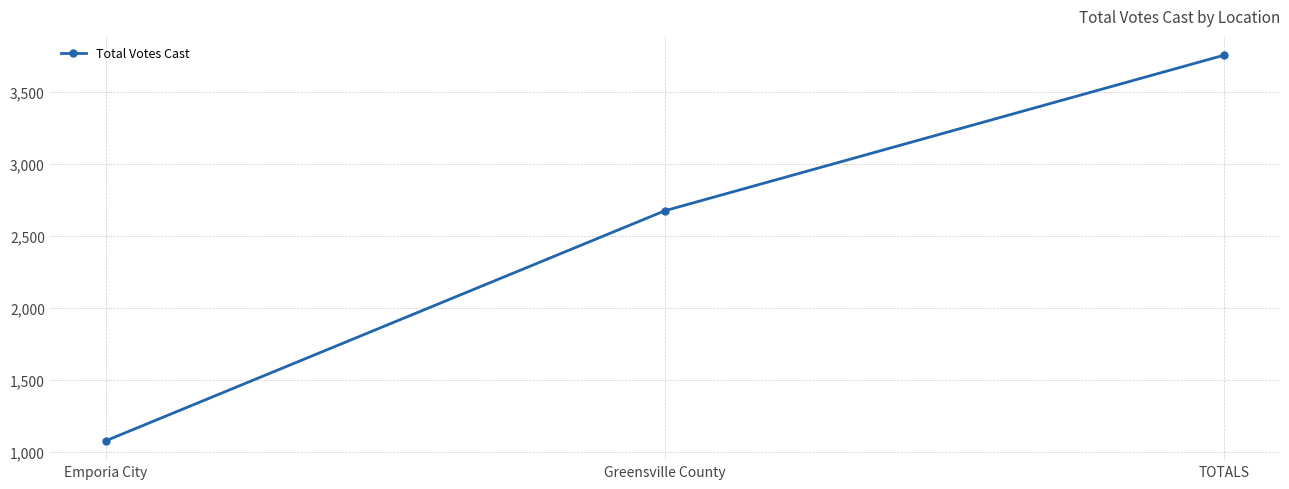

List the labels in order of value, largest first.

TOTALS, Greensville County, Emporia City